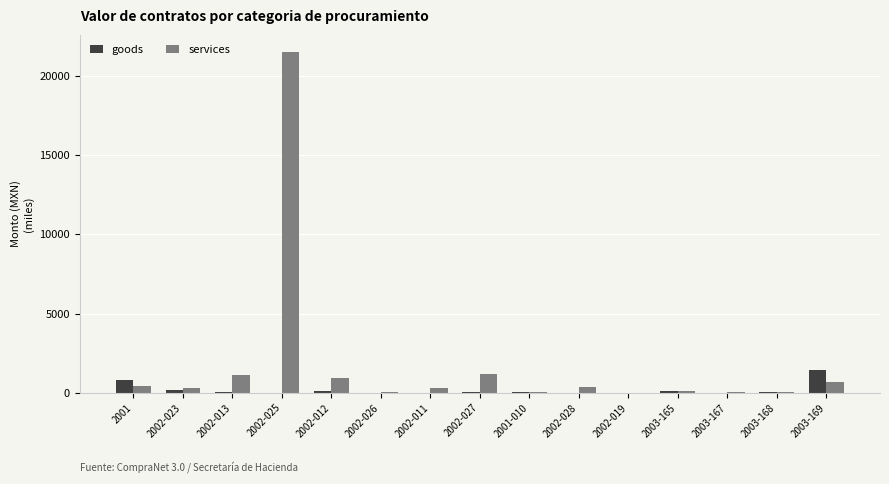

What is the highest value of the services series?

21504.0